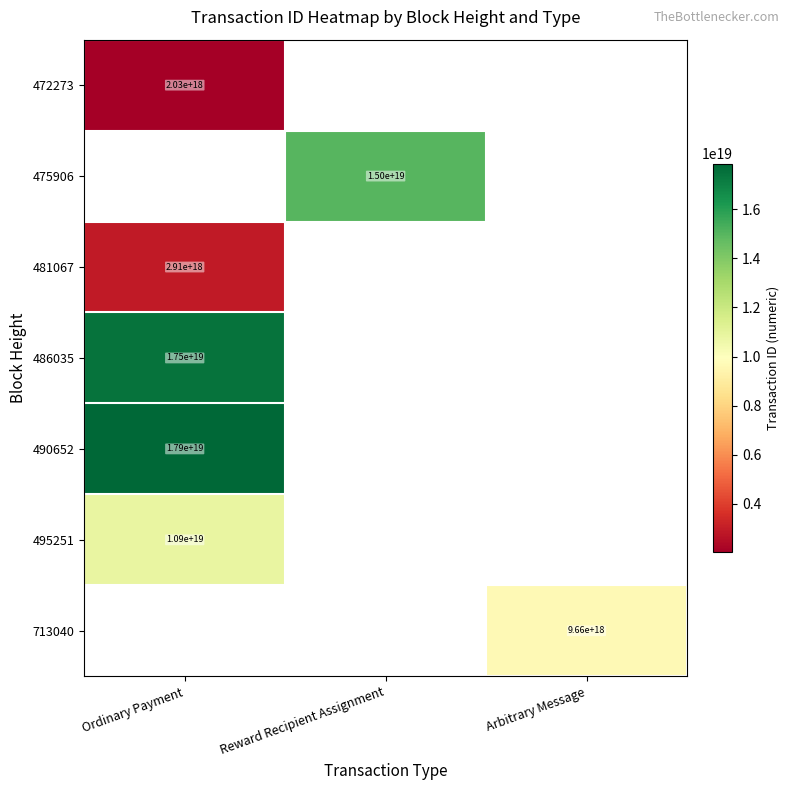

Which label corresponds to the smallest value in the chart?

Ordinary Payment